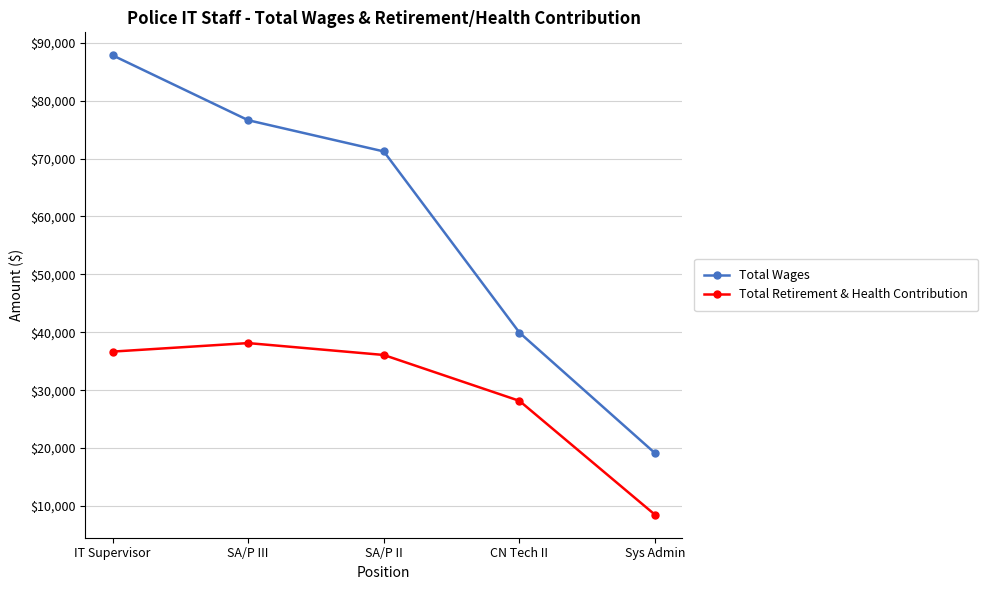

Reading left to right, what are all the values shown in this chart?

Total Wages: IT Supervisor=87831	SA/P III=76623	SA/P II=71231	CN Tech II=39953	Sys Admin=19128
Total Retirement & Health Contribution: IT Supervisor=36666	SA/P III=38136	SA/P II=36083	CN Tech II=28164	Sys Admin=8492